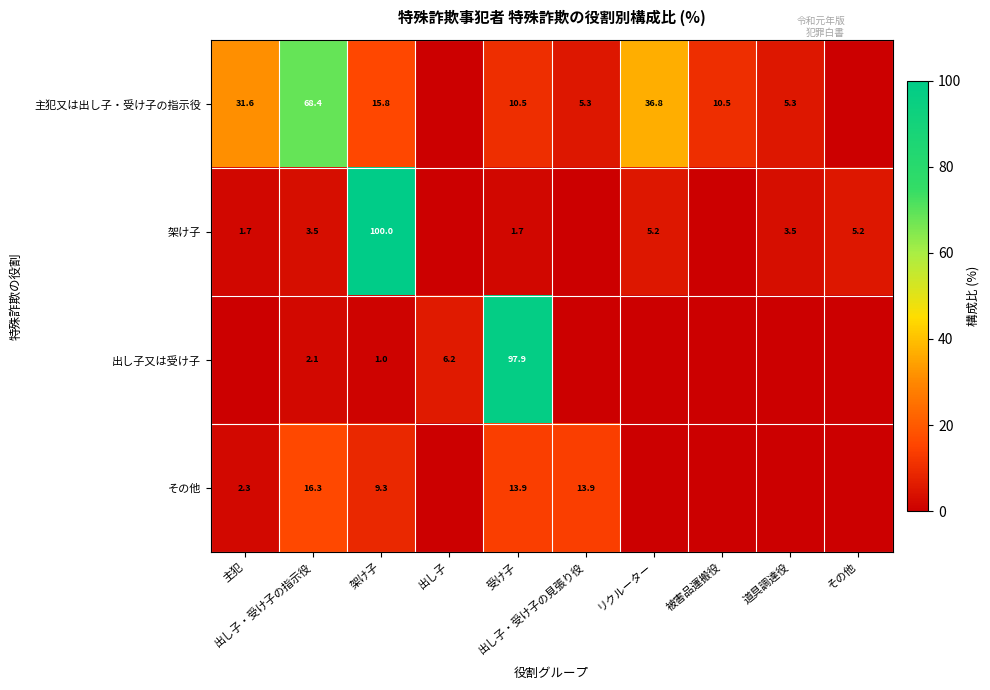

How many data points does each series have?

10